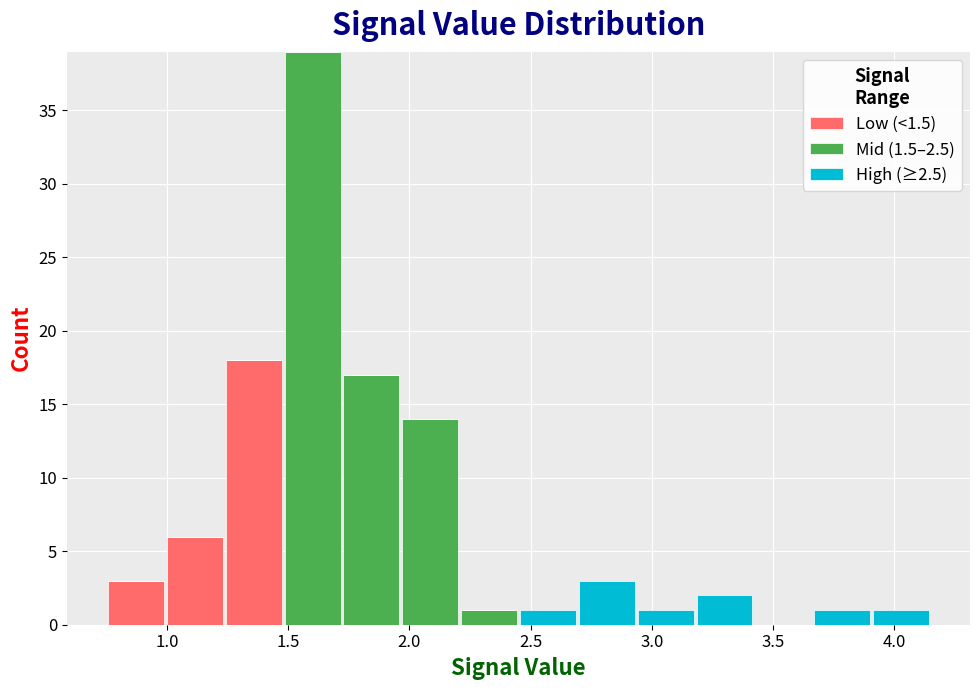

Reading left to right, transcribe this chart: for each stacked bar, give the range it covers on the x-axis and its total height. Neither the bar edges nor the heights are printed on the chart, so give them approximately, as read against the axes.

0.75 to 1.00: 3
1.00 to 1.25: 6
1.25 to 1.50: 18
1.50 to 1.70: 39
1.70 to 1.95: 17
1.95 to 2.20: 14
2.20 to 2.45: 1
2.45 to 2.70: 1
2.70 to 2.95: 3
2.95 to 3.20: 1
3.20 to 3.40: 2
3.40 to 3.65: 0
3.65 to 3.90: 1
3.90 to 4.15: 1